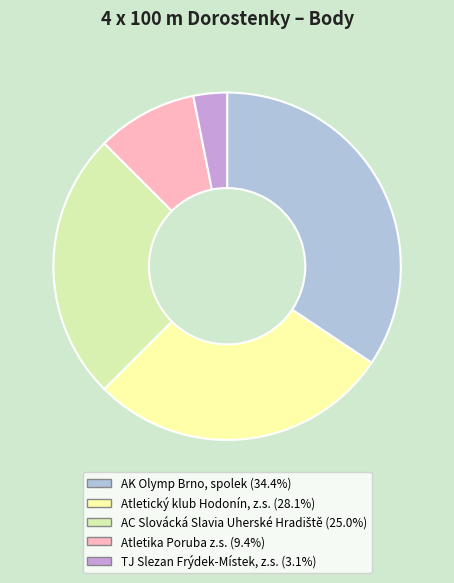

How many slices are in this pie chart?

5